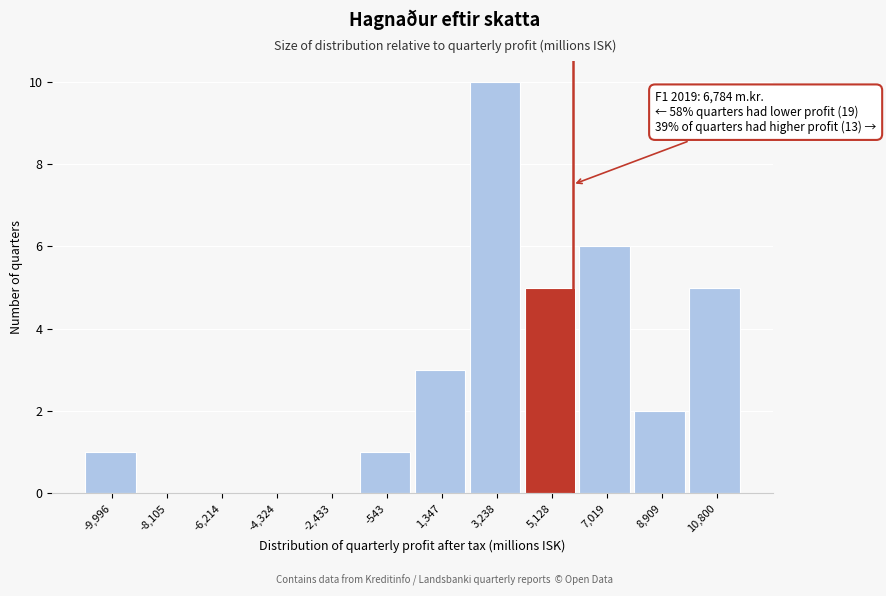

Reading left to right, list all the values displayed in this chart.

-9,996=1	-8,105=0	-6,214=0	-4,324=0	-2,433=0	-543=1	1,347=3	3,238=10	5,128=5	7,019=6	8,909=2	10,800=5